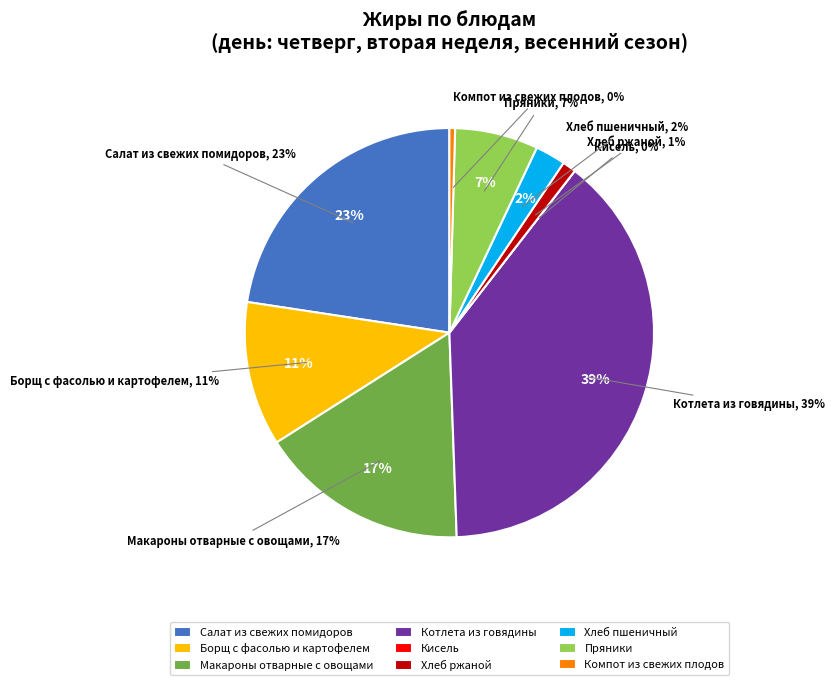

What is the smallest slice in the pie chart?

Кисель